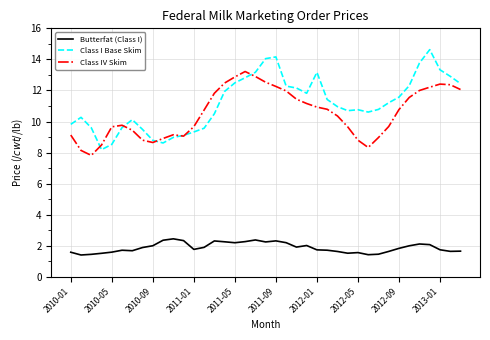

True or false: Class I Base Skim has more than 2 interior local peaks.

True